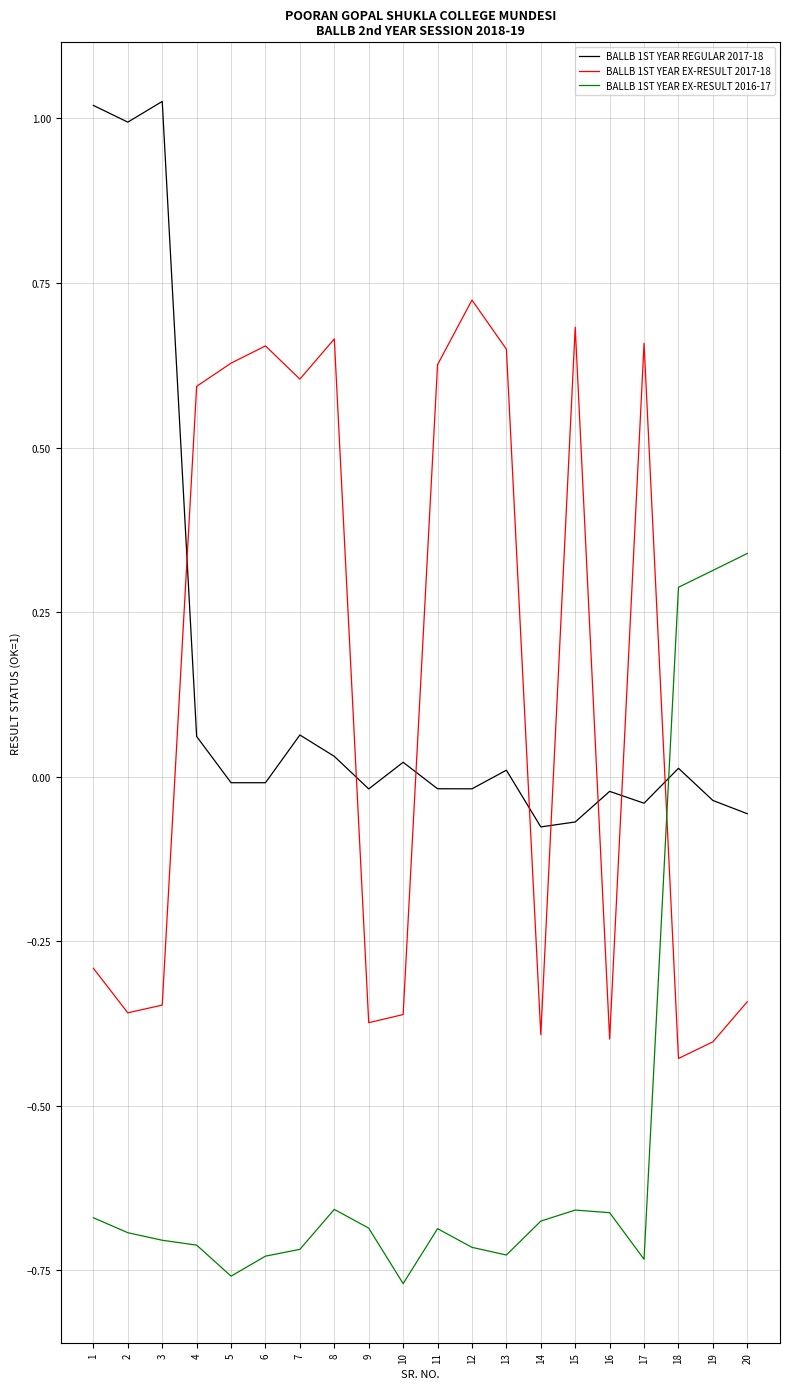

Is it true that BALLB 1ST YEAR EX-RESULT 2017-18 equals 0.6 at 11?

True